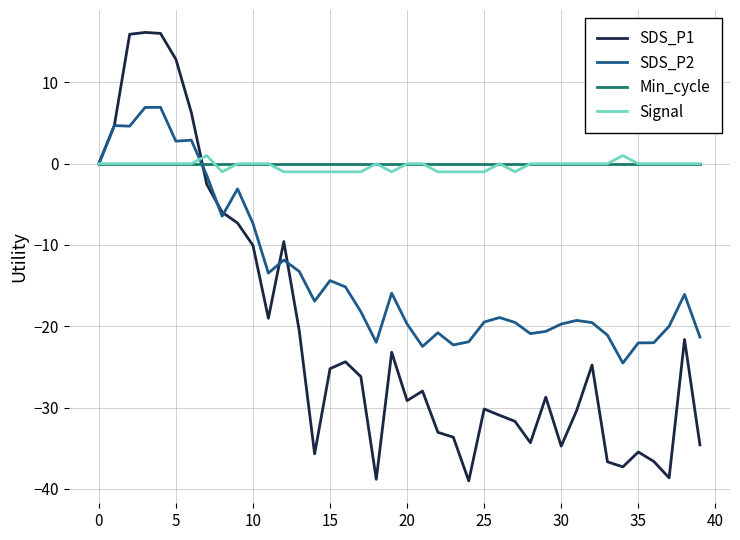

List the series in order of their peak value, lowest first.

Min_cycle, Signal, SDS_P2, SDS_P1